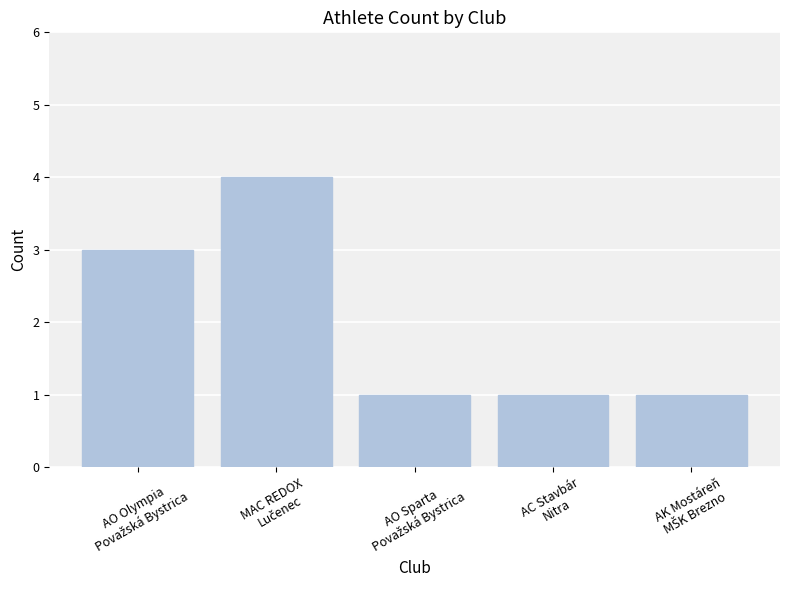

What is the difference between the maximum and minimum values?

3